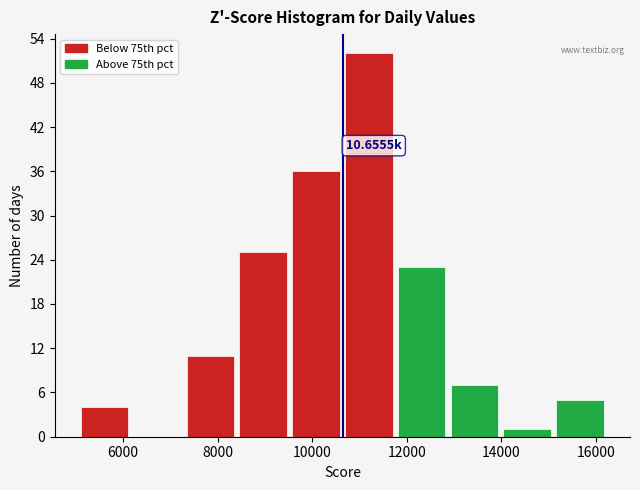

Over which range of the x-axis is the bar tallest?

10600 to 11800